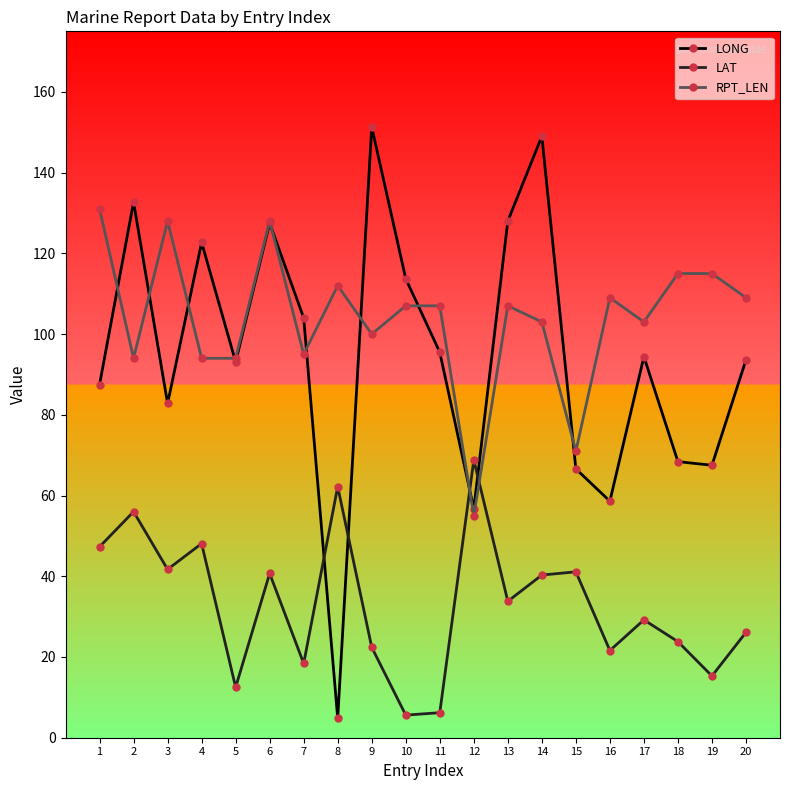

What is the greatest value displayed?

151.3